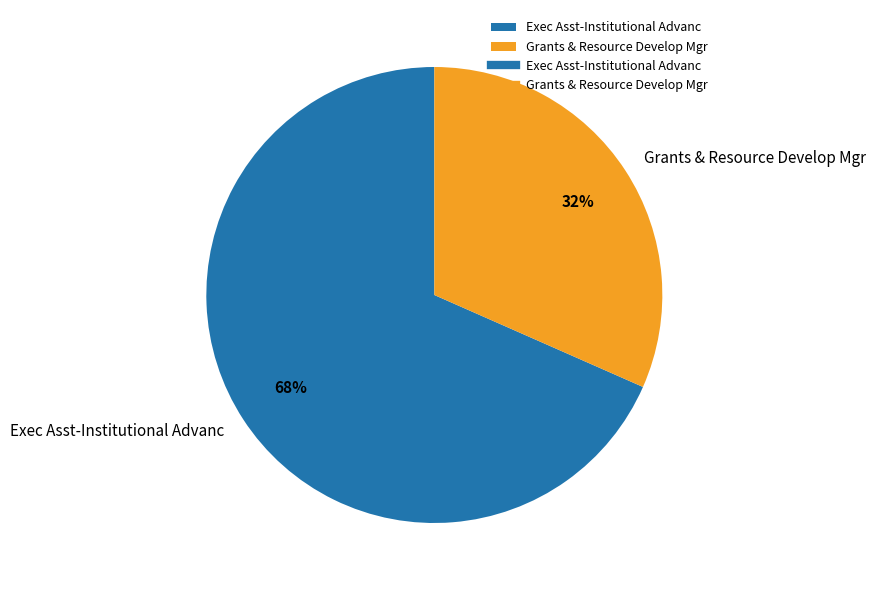

To the nearest percent, what is the average slice percentage?

50%